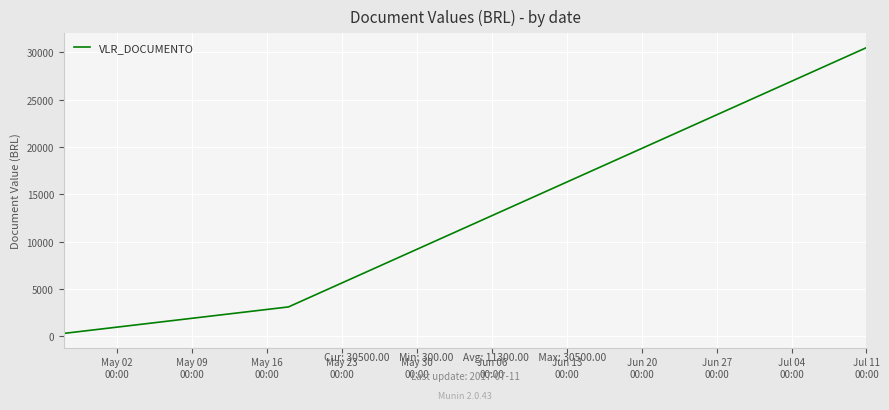

How many distinct data groups are displayed?

1